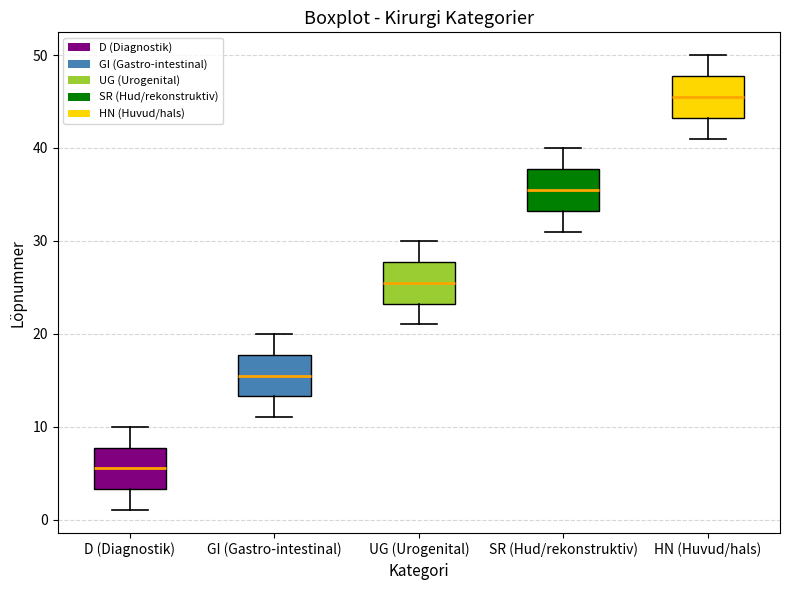

Reading left to right, transcribe this box plot: for each box, give where its median line is, the range the box spans, and where its two whiskers end, as read against the y-axis. The values are not printed on the chart, so give them approximately, as read against the axis.

D (Diagnostik): median 6, box 3 to 8, whiskers 1 to 10
GI (Gastro-intestinal): median 16, box 13 to 18, whiskers 11 to 20
UG (Urogenital): median 26, box 23 to 28, whiskers 21 to 30
SR (Hud/rekonstruktiv): median 36, box 33 to 38, whiskers 31 to 40
HN (Huvud/hals): median 46, box 43 to 48, whiskers 41 to 50